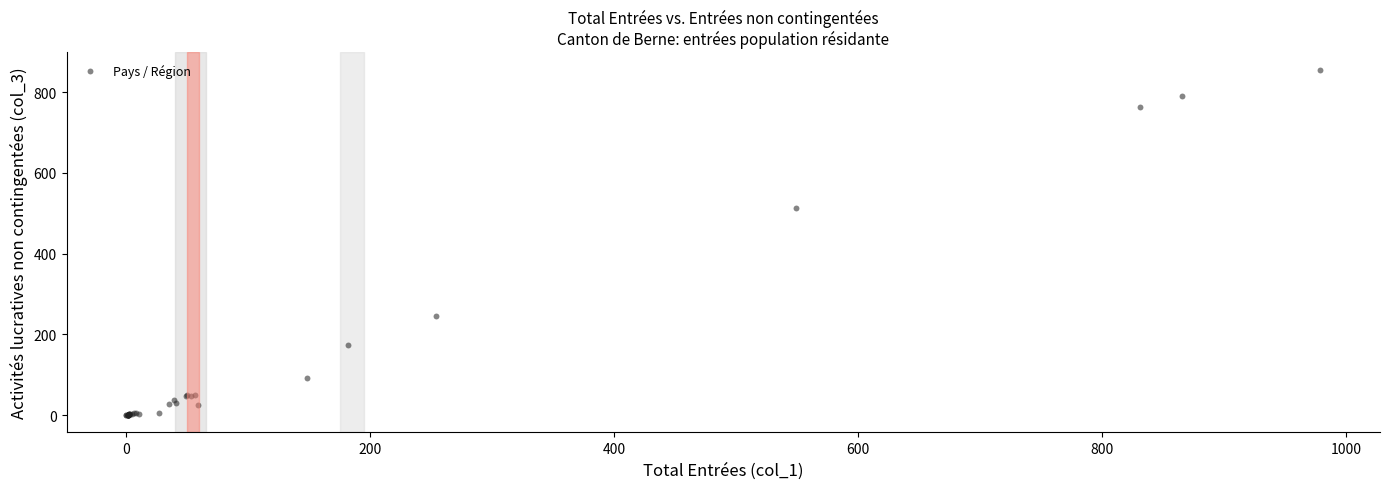

What Y value in the scatter plot is closest to 428?

513